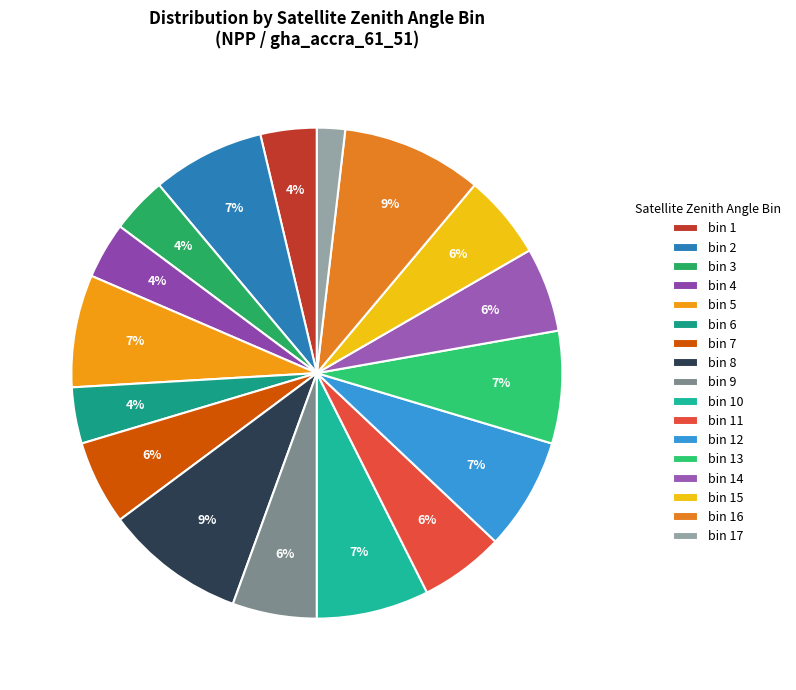

Count the number of slices in the pie.

17